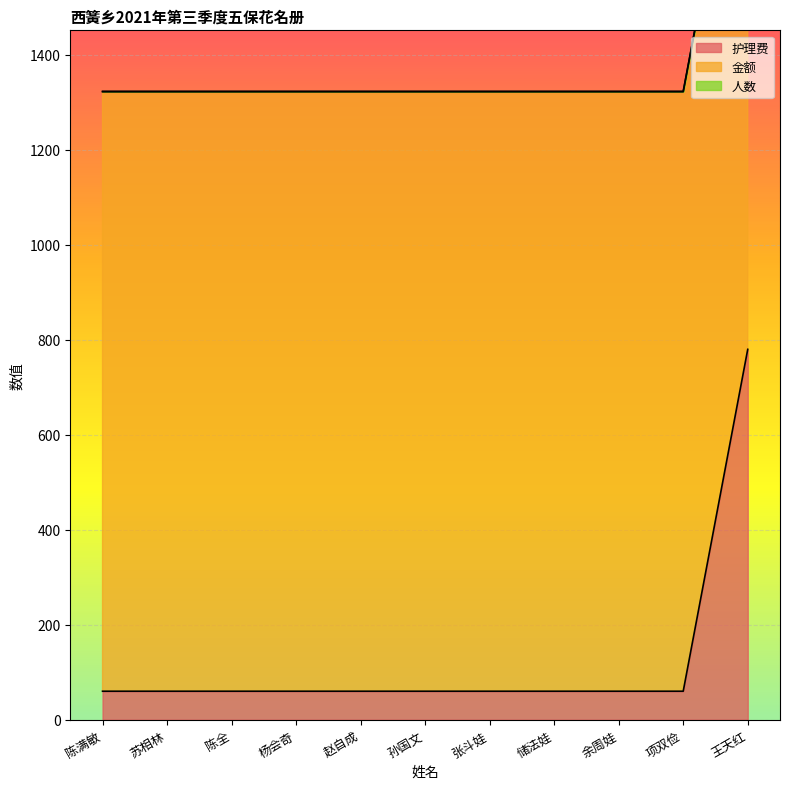

What is the minimum value shown in the chart?

1.0